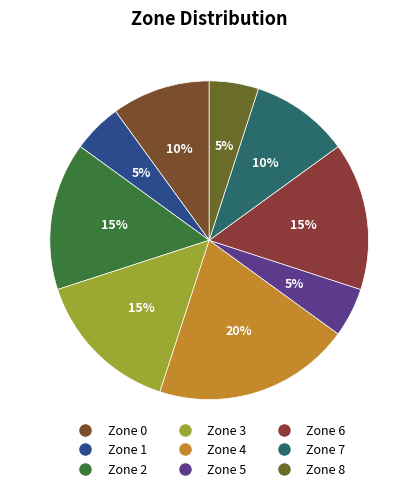

The Zone 7 slice represents 1% of the pie. True or false?

False